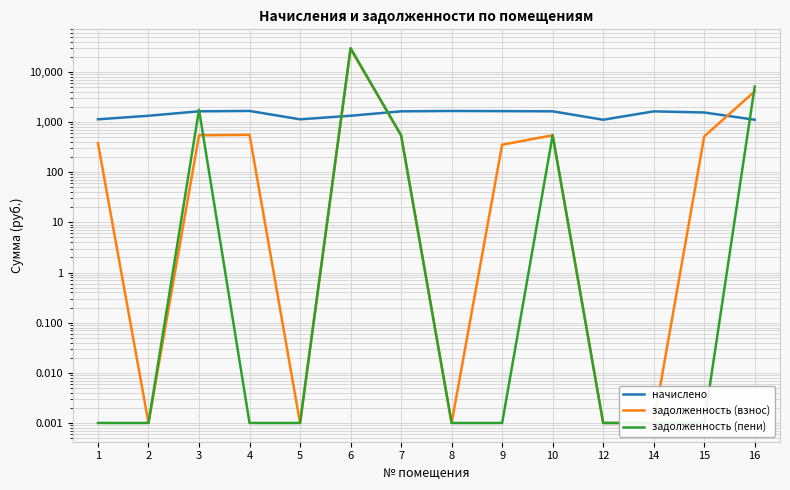

Between which two adjacent categories do задолженность (взнос) and задолженность (пени) first intersect?

3 and 4